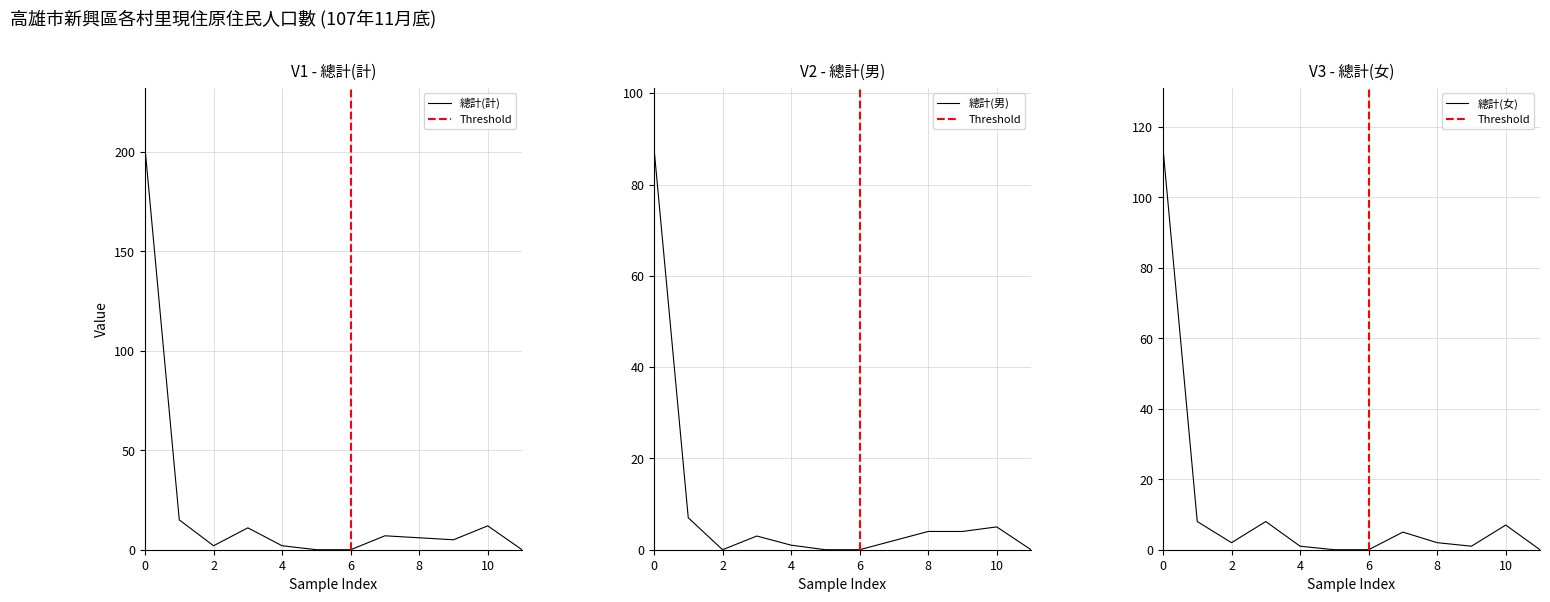

True or false: 總計(計) has a value of 0 at 6.

True